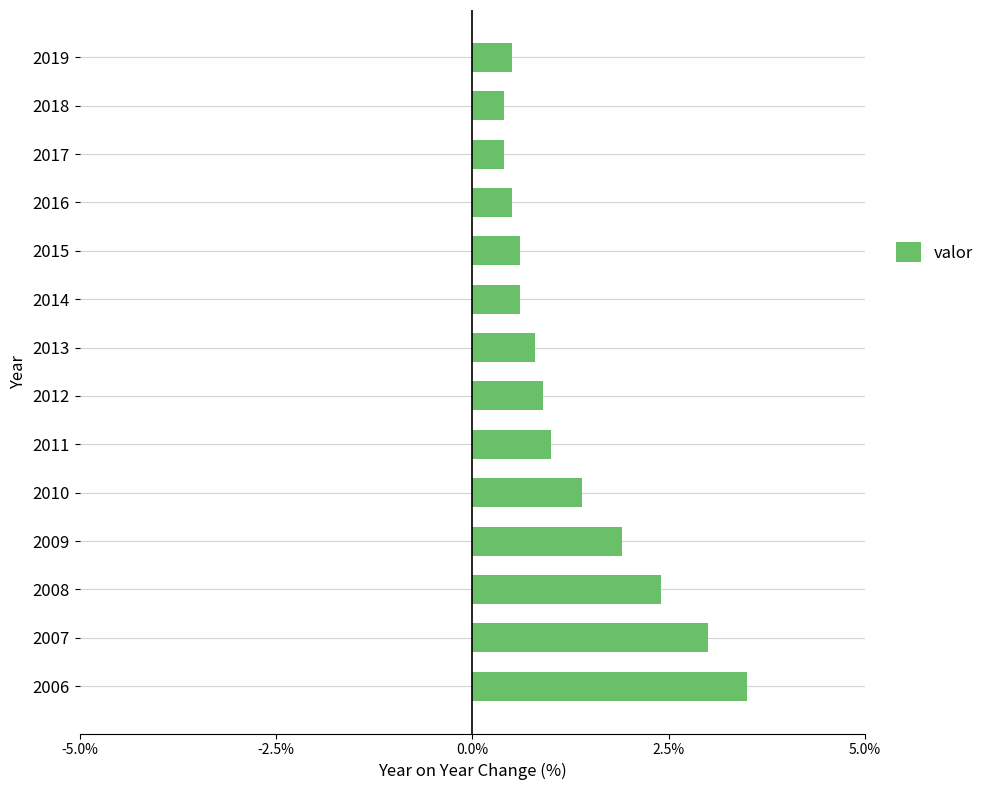

Is it true that the value at 2017 is 0.4?

True